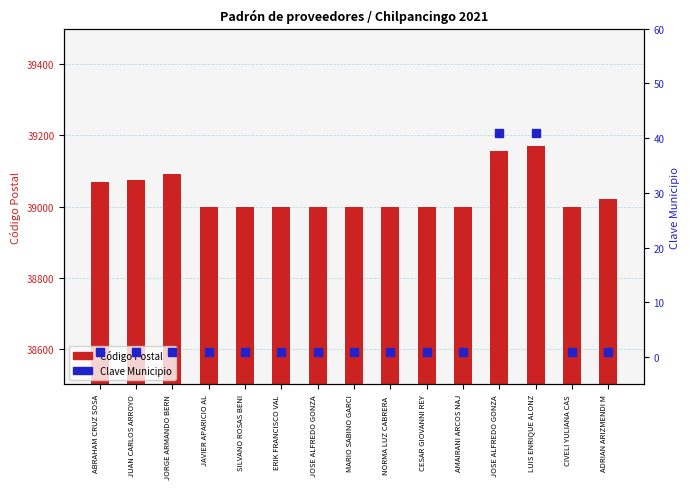

What is the total value across all series at MARIO SABINO GARCI?

39001